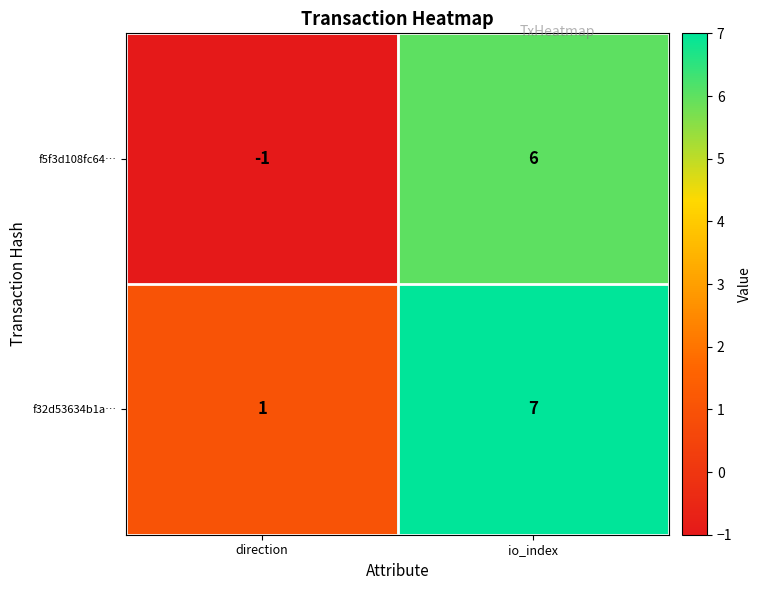

What is the average value of the f32d53634b1a… series?

4